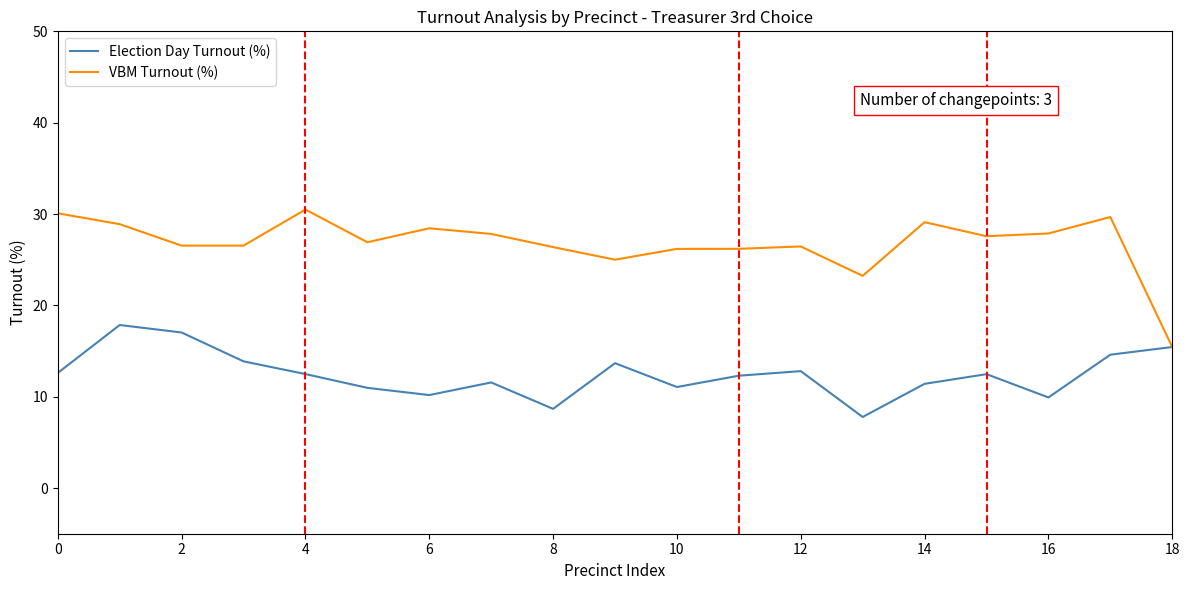

Which series has the largest total across all categories?

VBM Turnout (%)